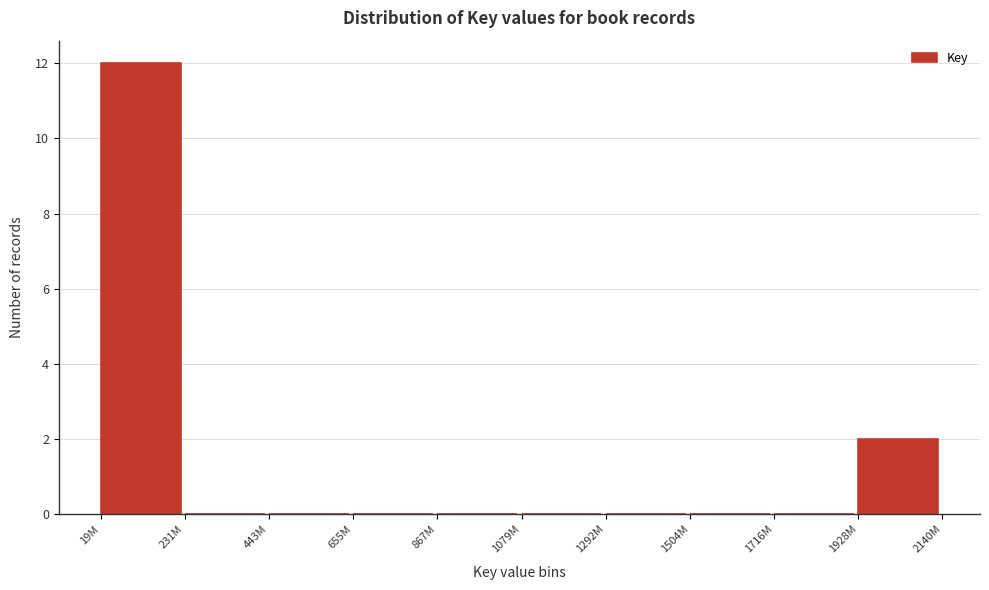

Reading left to right, transcribe all the data shown in this chart.

19M=12	231M=0	443M=0	655M=0	867M=0	1079M=0	1292M=0	1504M=0	1716M=0	1928M=2